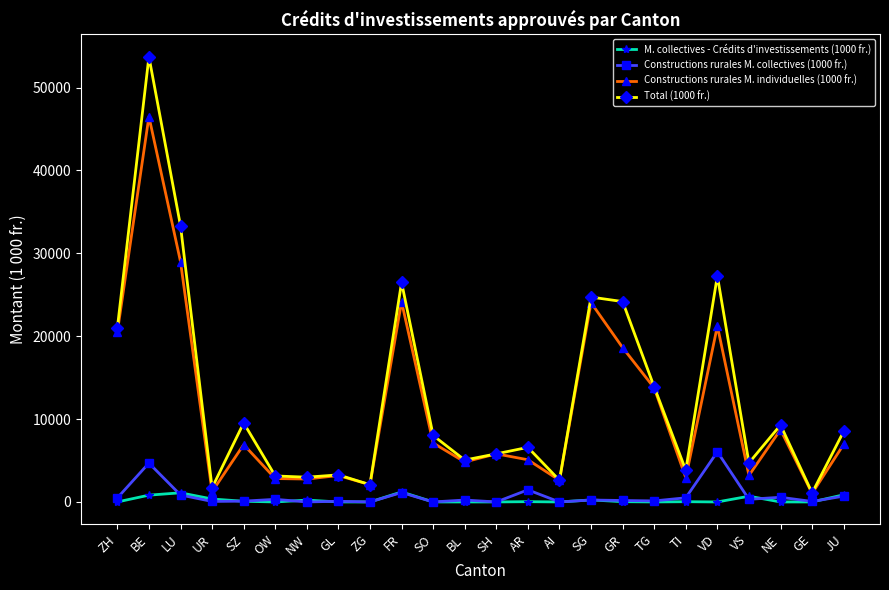

What is the label of the 10th point from the left?

FR